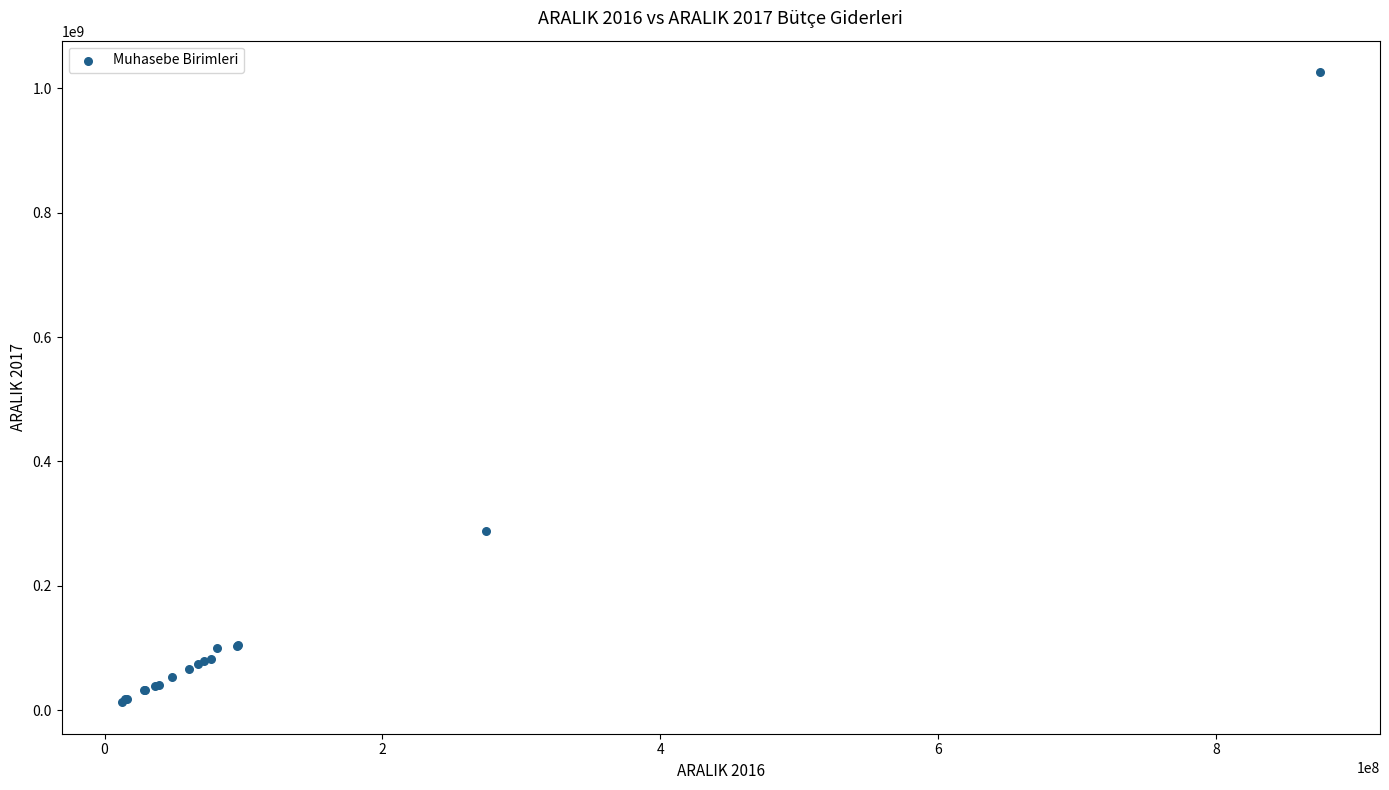

What Y value in the scatter plot is closest to 519371217?

287803980.8